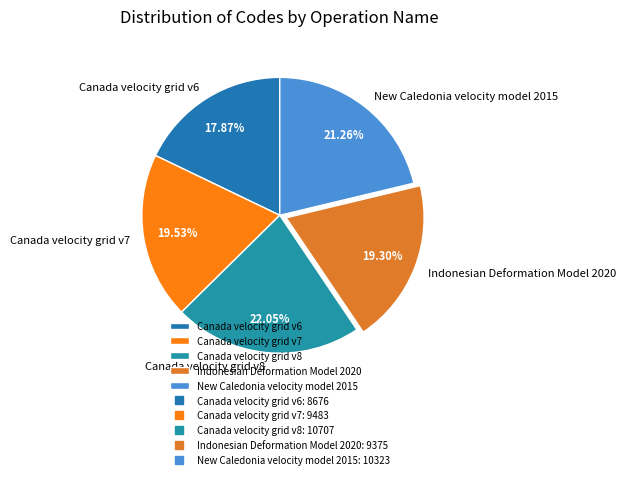

The Canada velocity grid v8 slice represents 15% of the pie. True or false?

False